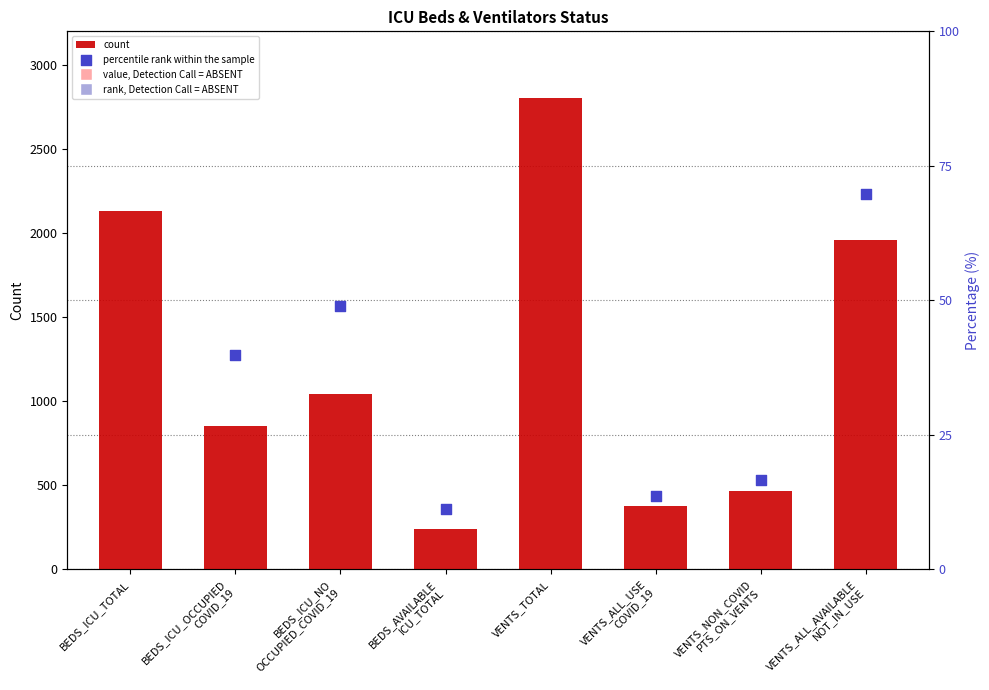

What is the change in value from BEDS_ICU_NO
OCCUPIED_COVID_19 to VENTS_ALL_AVAILABLE
NOT_IN_USE?

+914